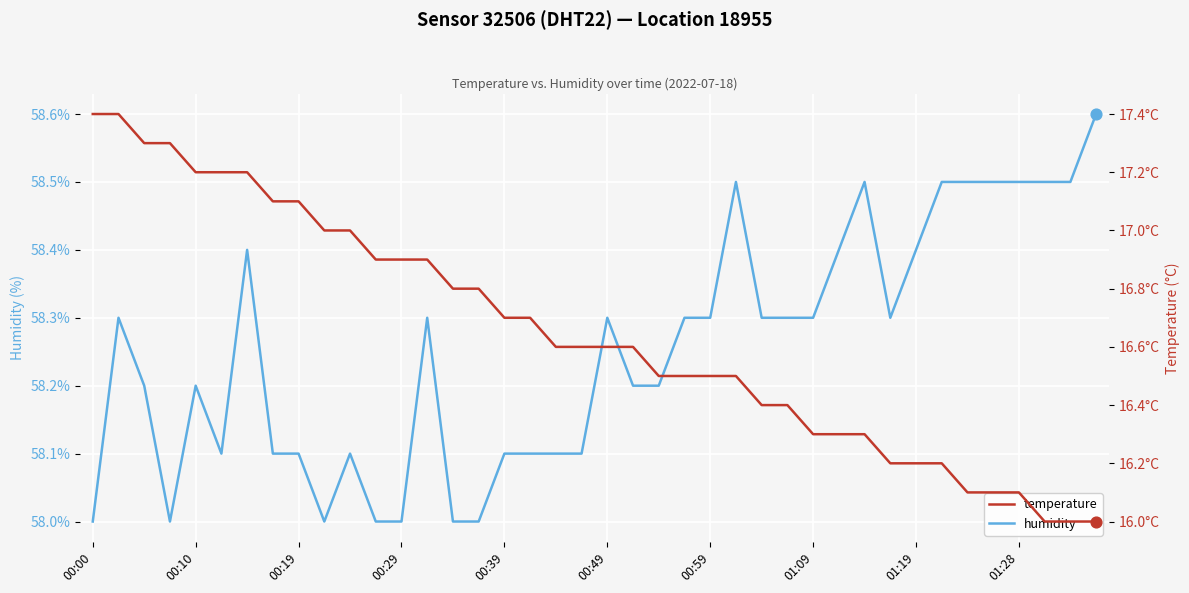

Which series has the largest total across all categories?

humidity